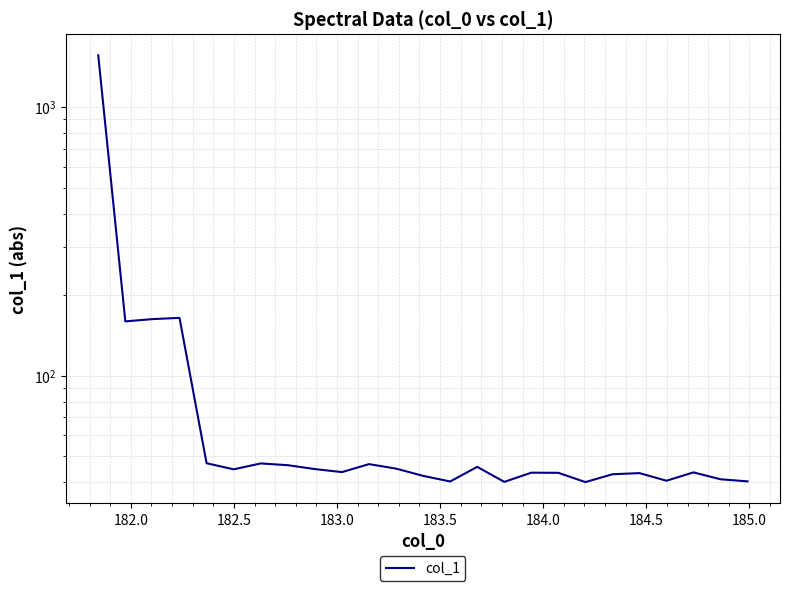

What is the value of the 19th point from the left?

40.1